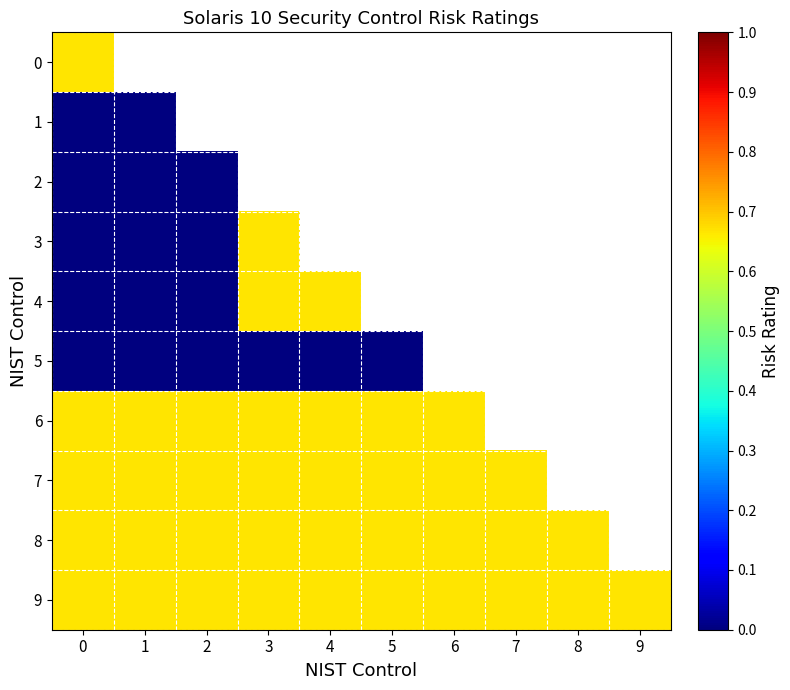

Which has a higher value, 7 or 8?

8